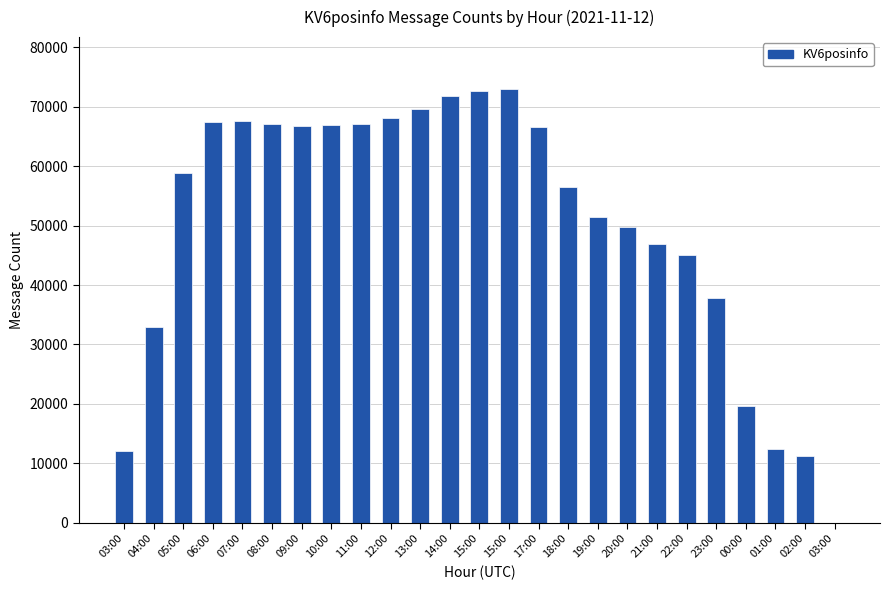

How many series are shown in this chart?

1